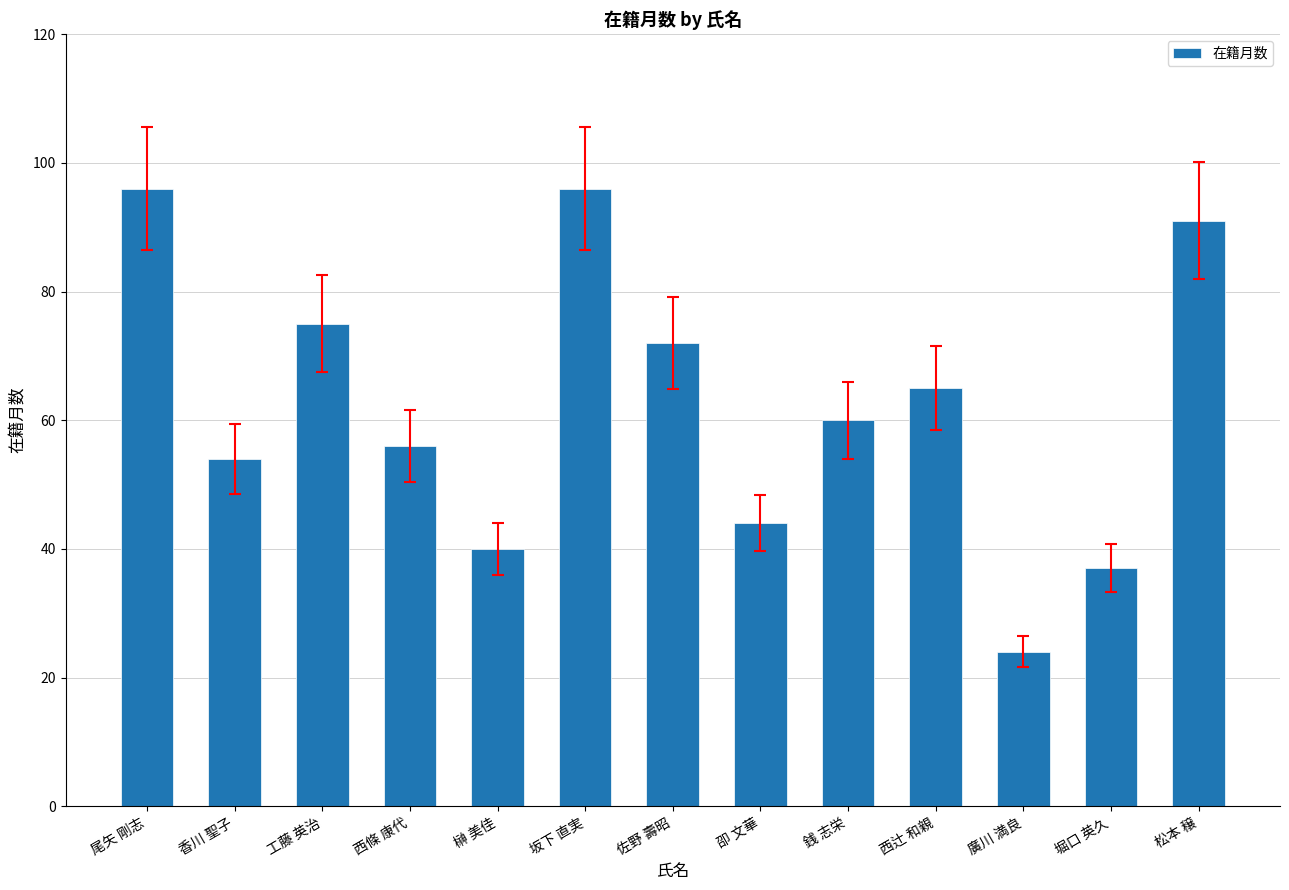

What is the value of the 5th bar from the left?

40